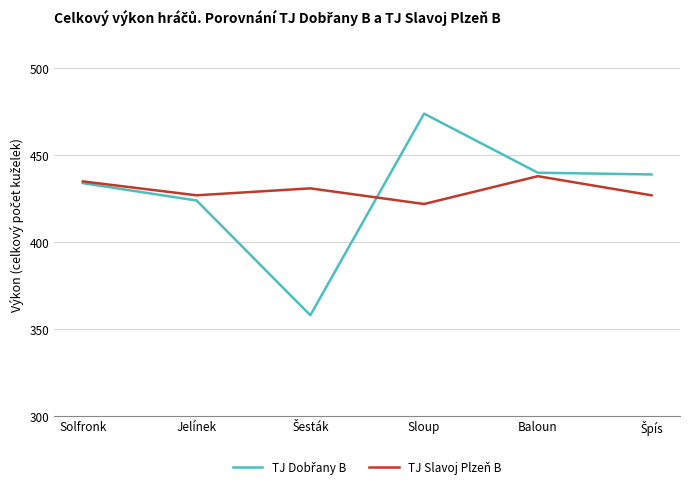

What is the difference between the highest and lowest values at Jelínek?

3